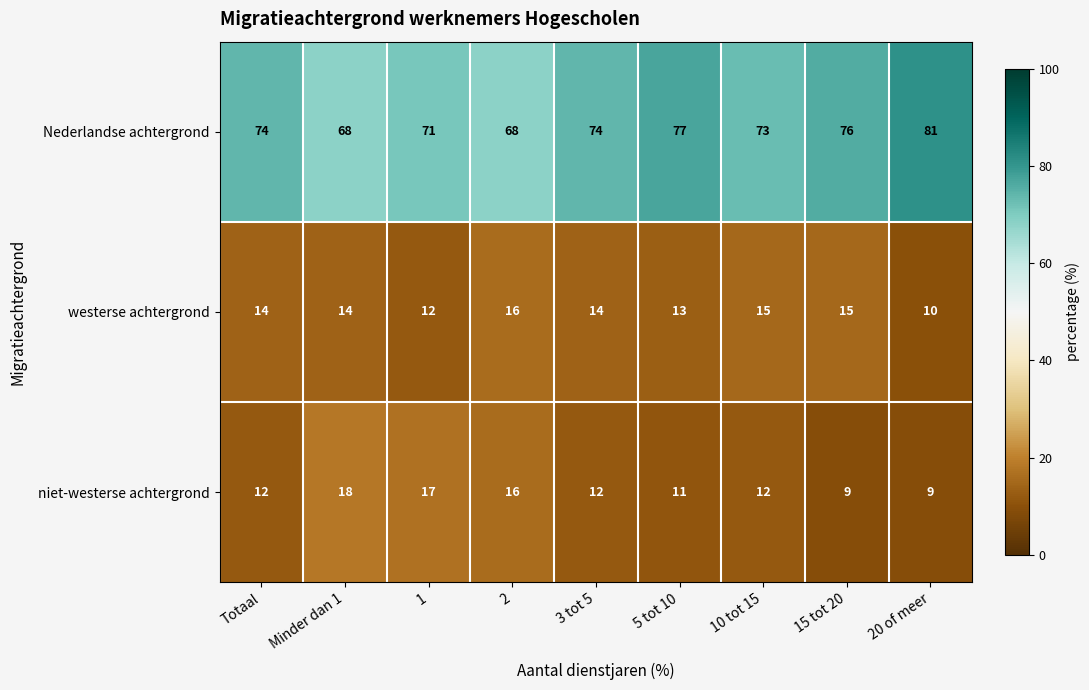

The niet-westerse achtergrond series shows 32 at Minder dan 1. True or false?

False